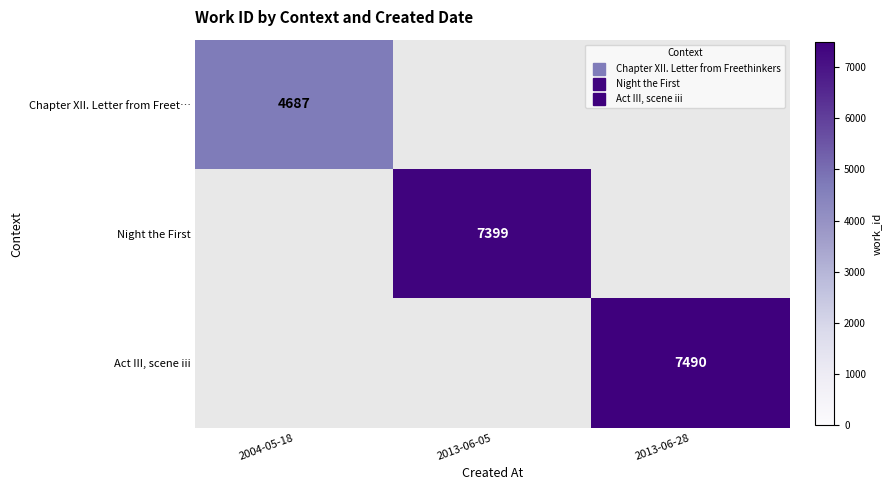

List the labels in order of Chapter XII. Letter from Freet… value, smallest first.

2004-05-18, 2013-06-05, 2013-06-28